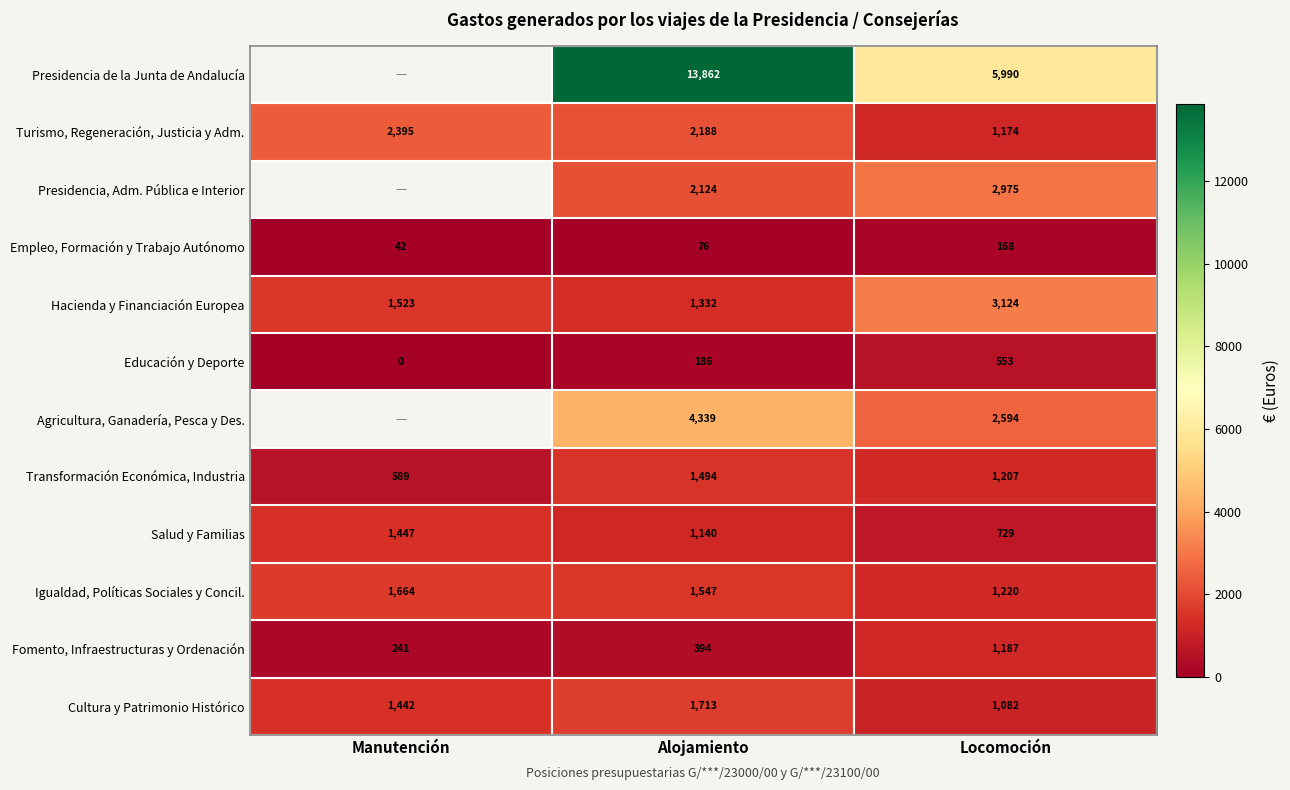

At which label does Turismo, Regeneración, Justicia y Adm. first exceed 2188?

Manutención